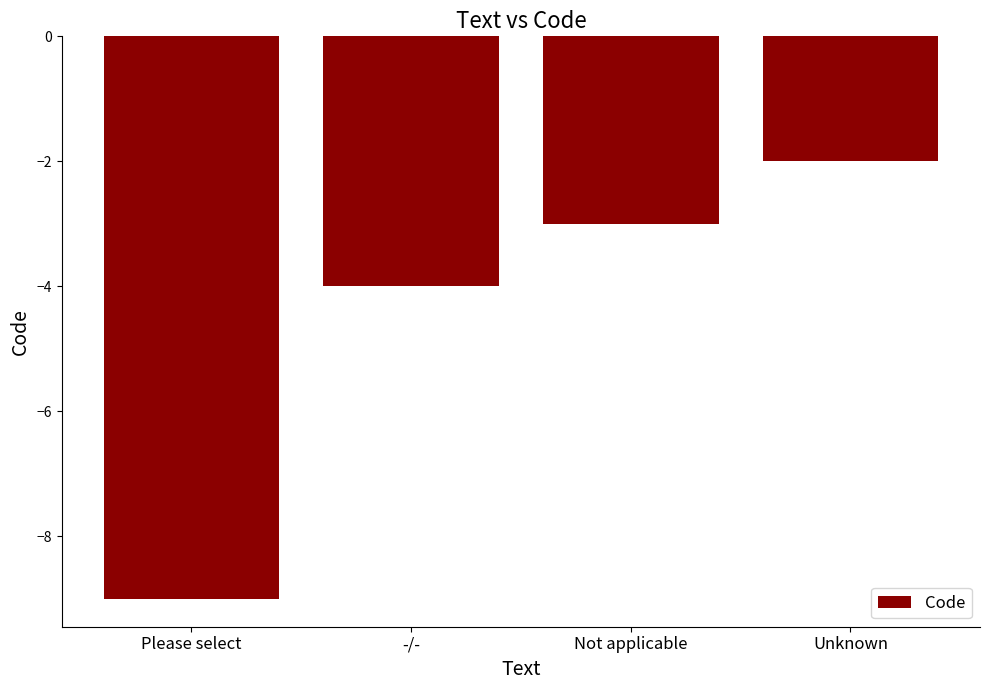

What is the label of the 4th bar from the left?

Unknown